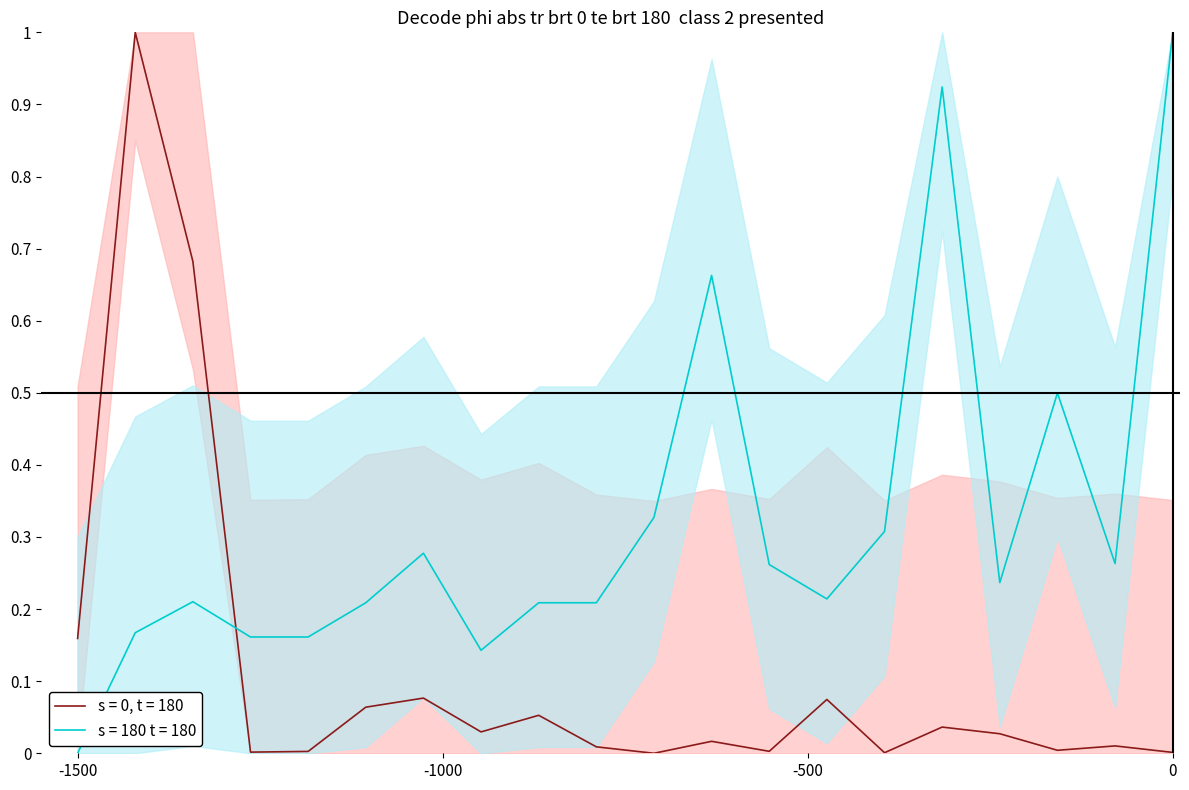

Reading left to right, list all the values displayed in this chart.

s = 0, t = 180: 0.2	1.0	0.7	0.0	0.0	0.1	0.1	0.0	0.1	0.0	0.0	0.0	0.0	0.1	0.0	0.0	0.0	0.0	0.0	0.0
s = 180 t = 180: 0.0	0.2	0.2	0.2	0.2	0.2	0.3	0.1	0.2	0.2	0.3	0.7	0.3	0.2	0.3	0.9	0.2	0.5	0.3	1.0